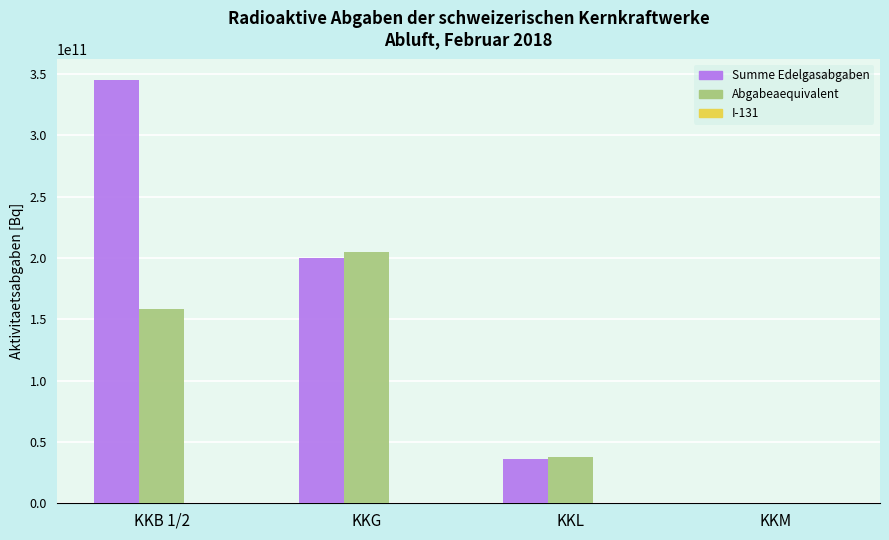

True or false: Summe Edelgasabgaben has a value of 56293075670.8 at KKL.

False